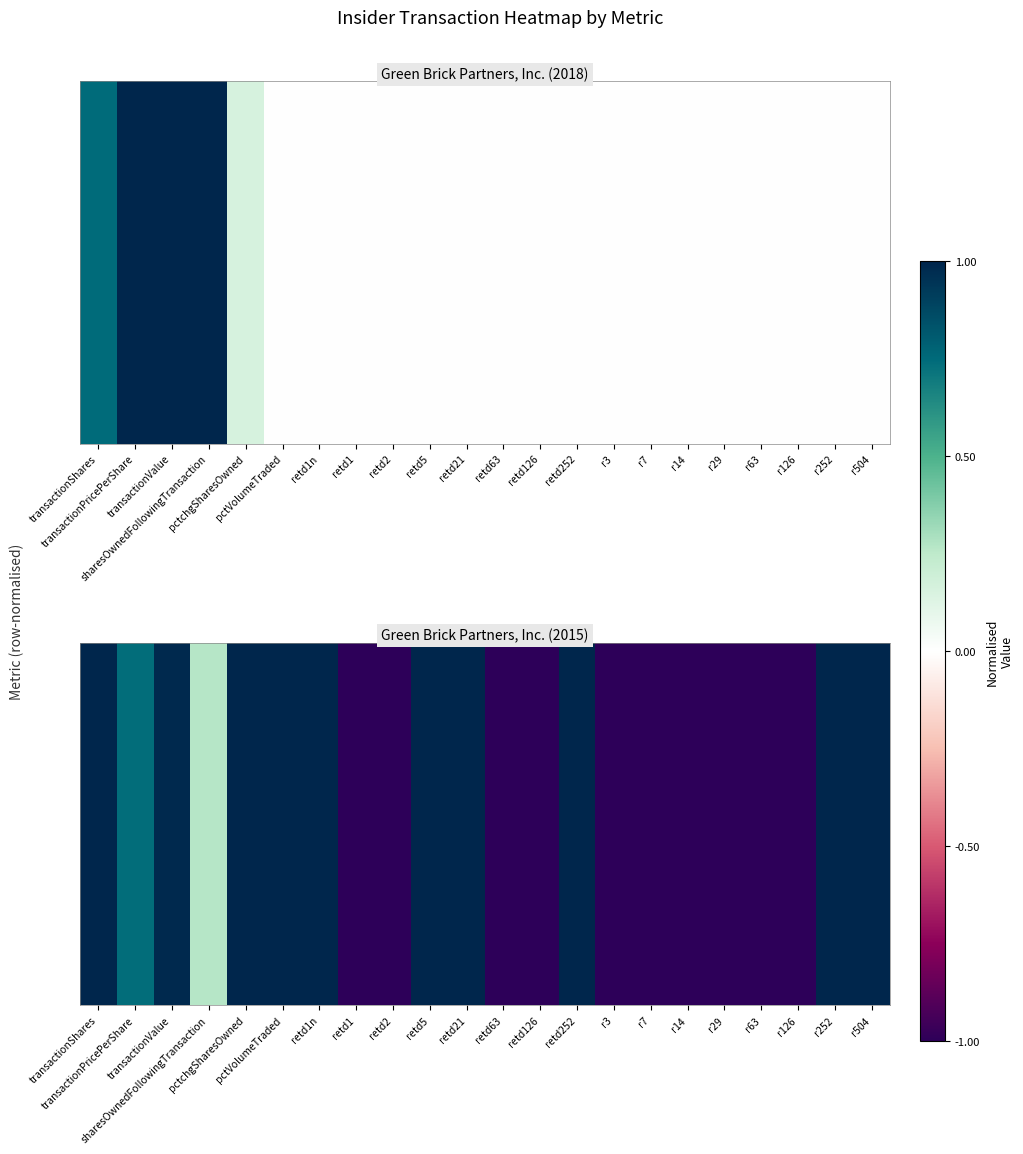

Where does the data first go above 0?

transactionShares